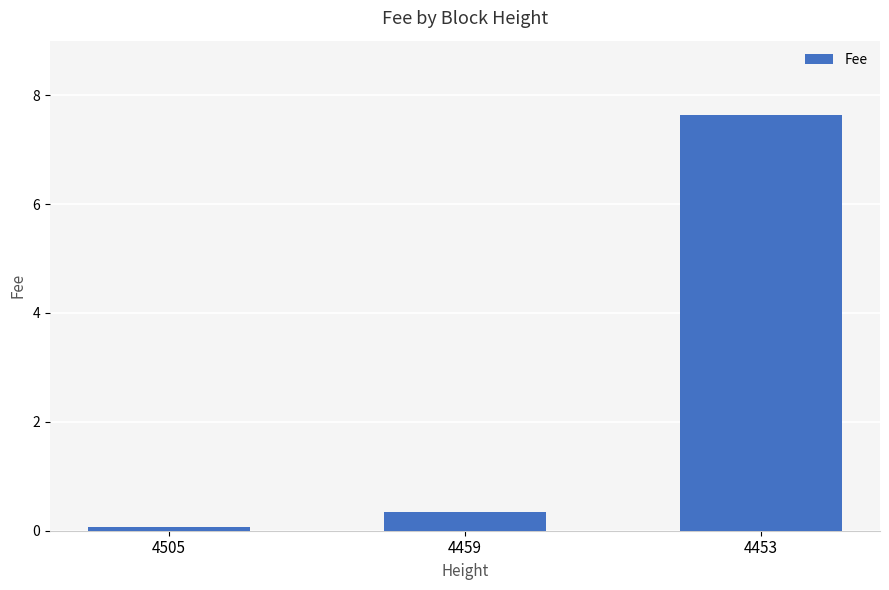

True or false: the data shows 0.4 at 4459.

True